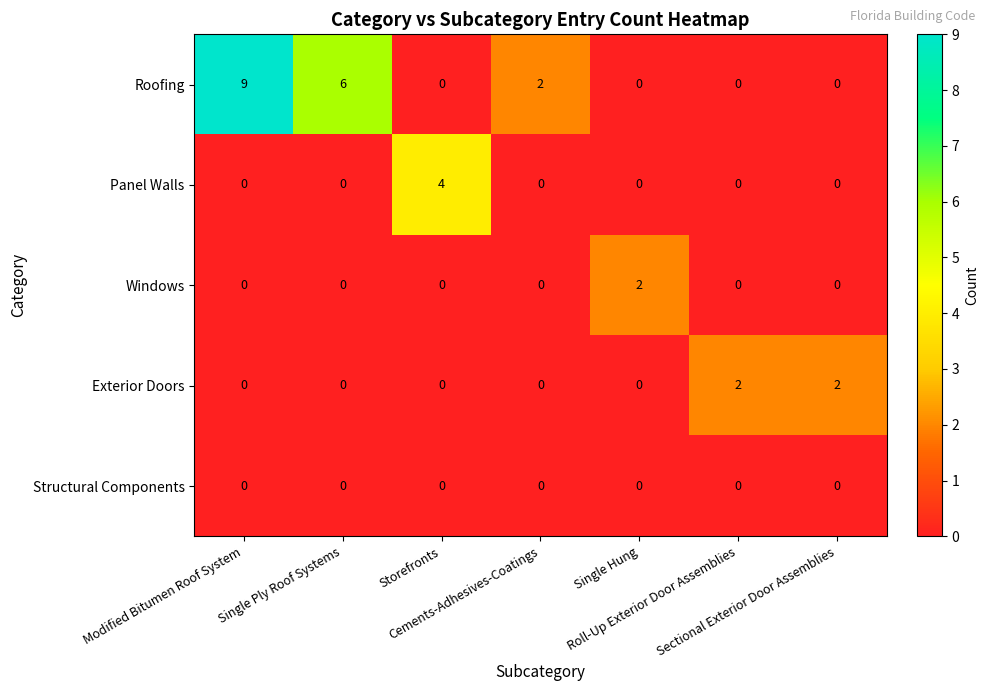

Which series has the widest spread of values?

Roofing